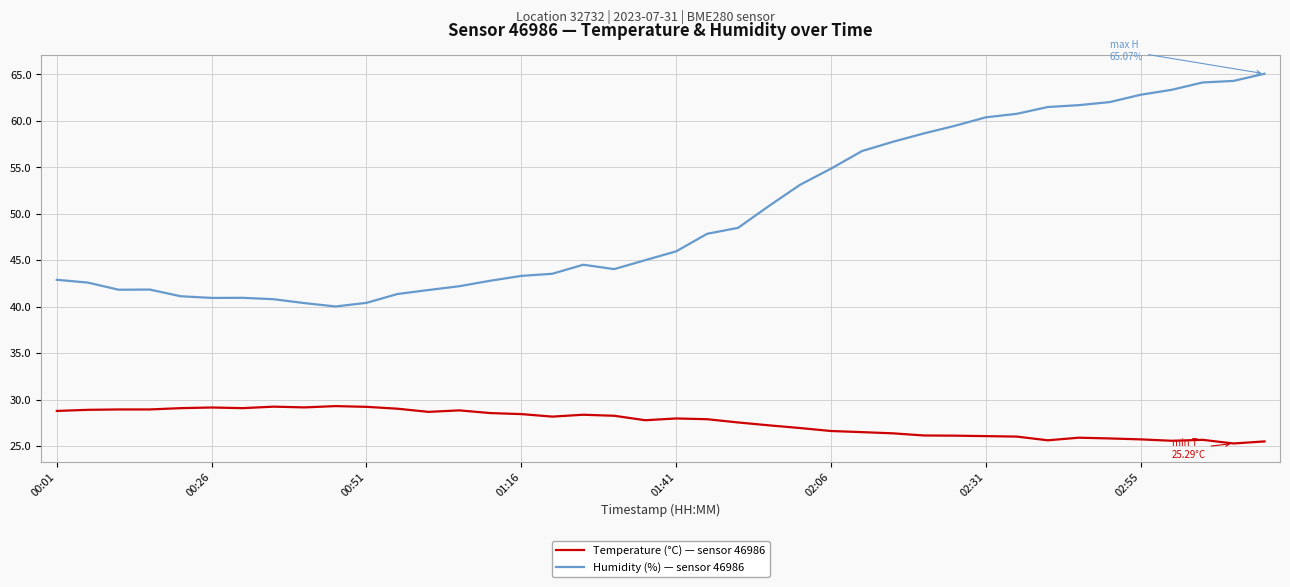

What is the minimum value shown in the chart?

25.3